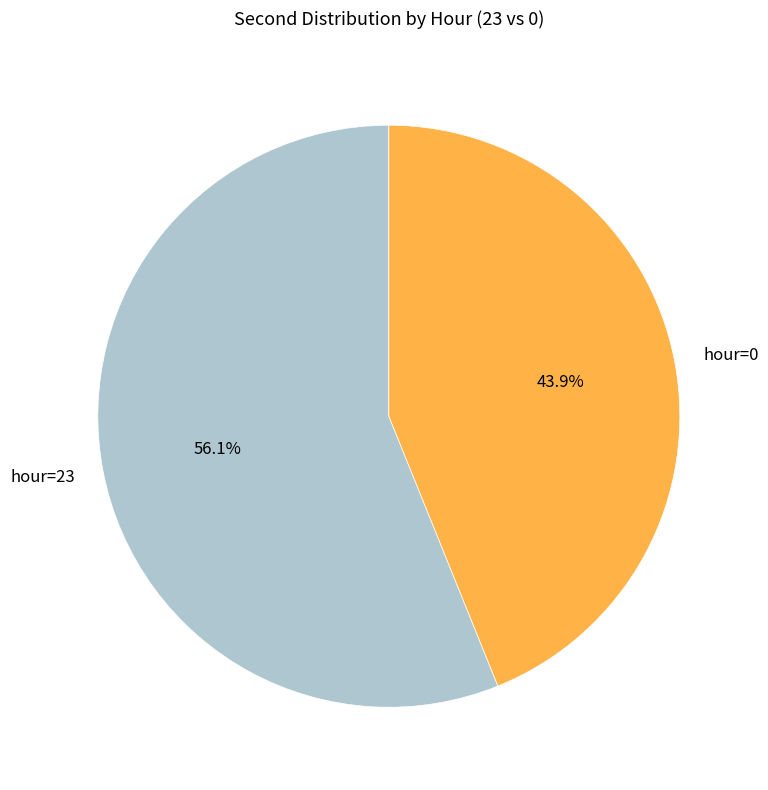

Approximately how many times larger is the value at hour=0 compared to hour=23?

0.8